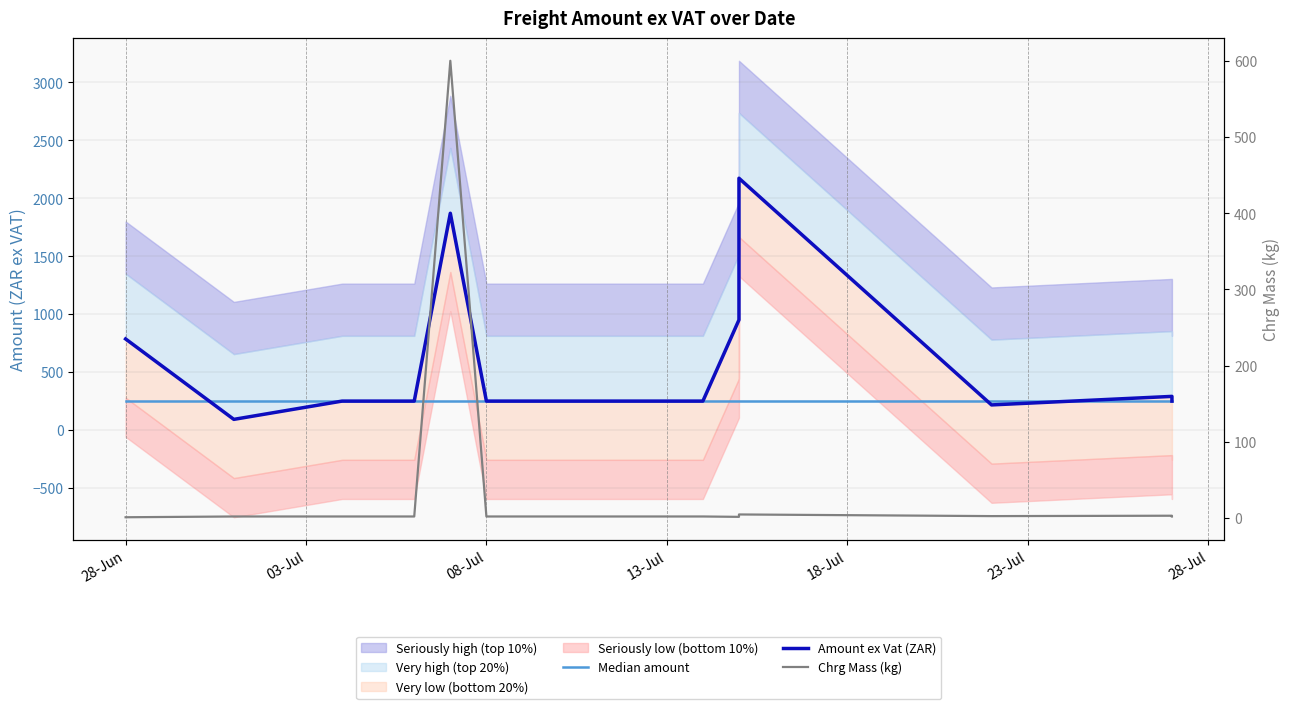

Which series has the largest range (max minus min)?

Amount ex Vat (ZAR)